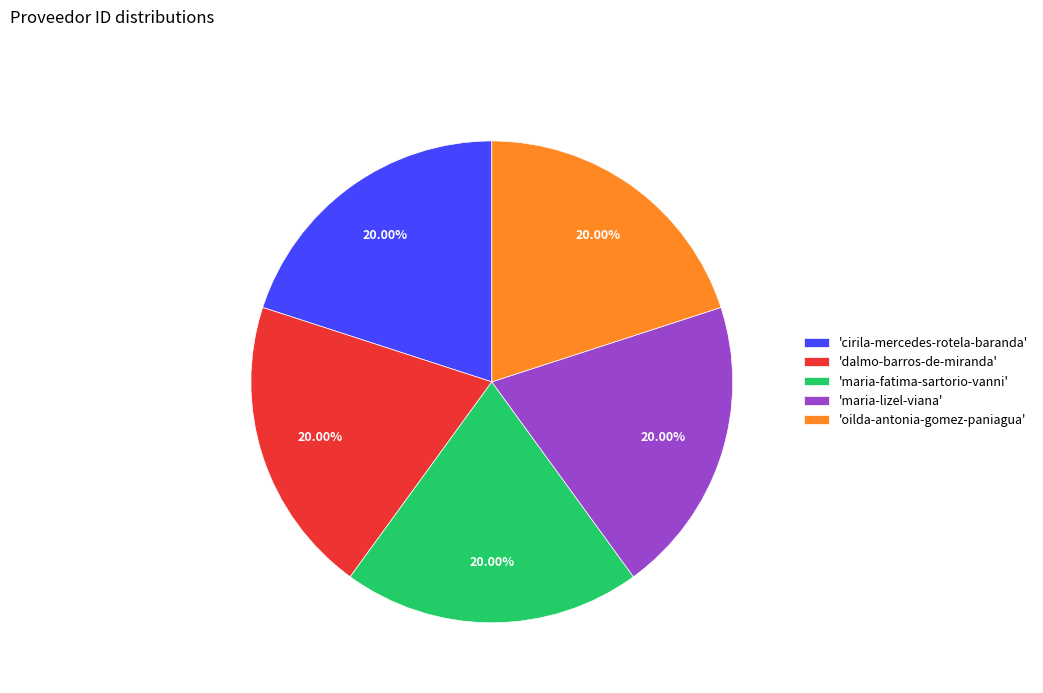

Does 'cirila-mercedes-rotela-baranda' account for over 50% of the chart?

No